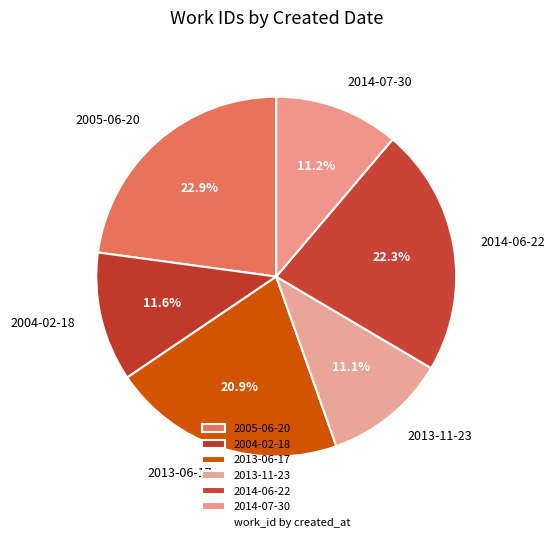

To the nearest percent, what percentage of the pie is 2014-06-22?

22%